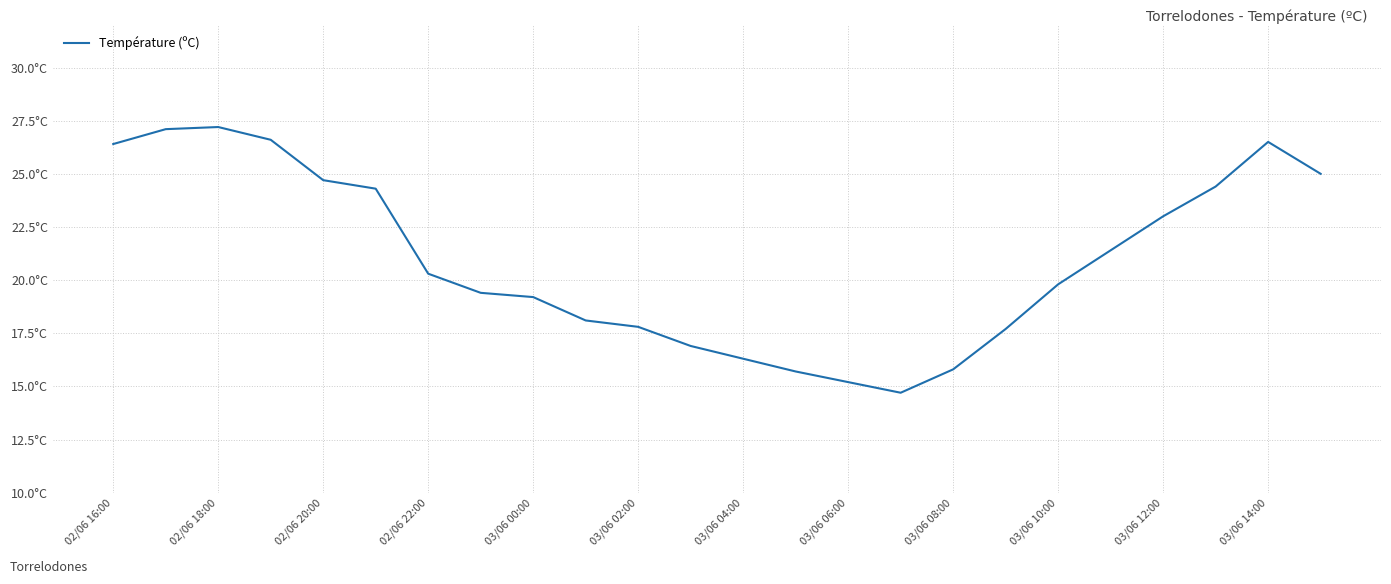

What is the value of the 13th point from the left?

16.3